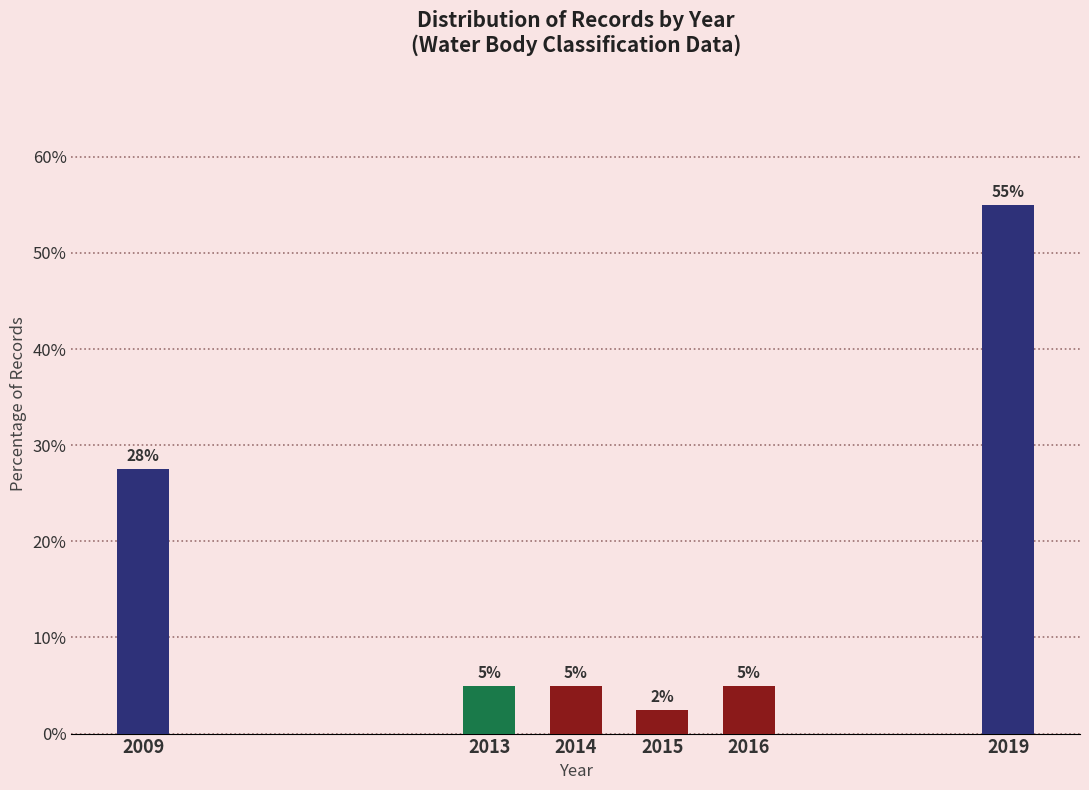

Between 2009 and 2013, which is larger?

2009